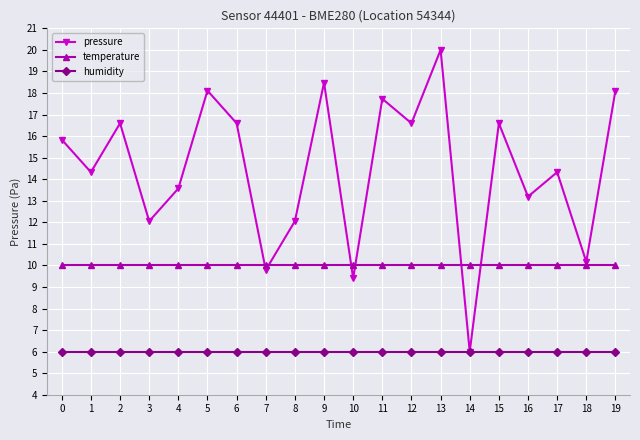

Is this an area chart (filled region under the line)?

No